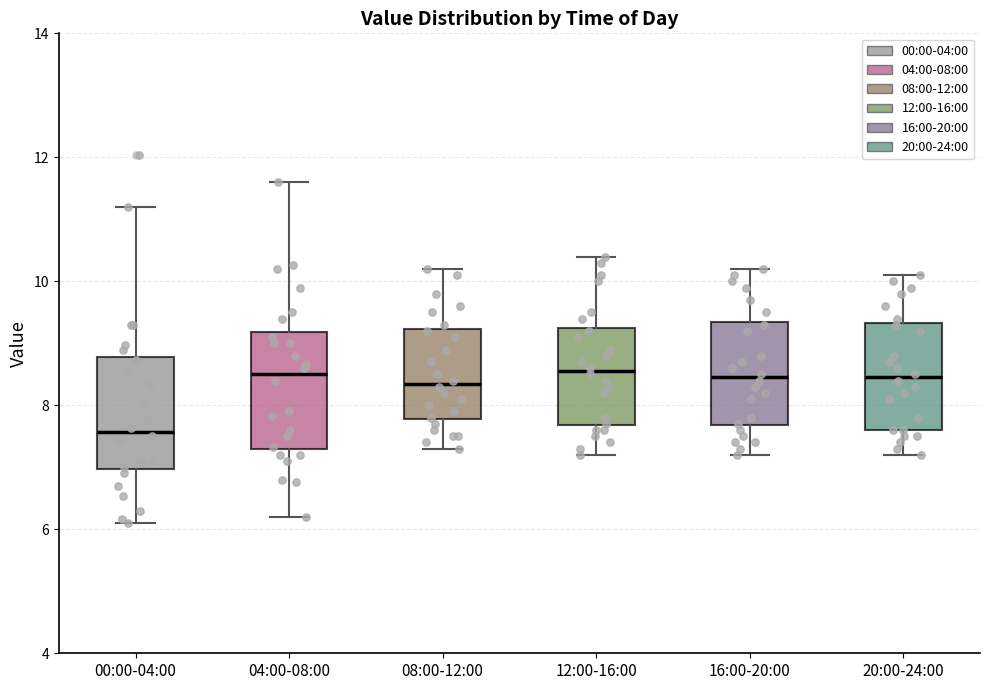

Which box has the lowest median line?

00:00-04:00